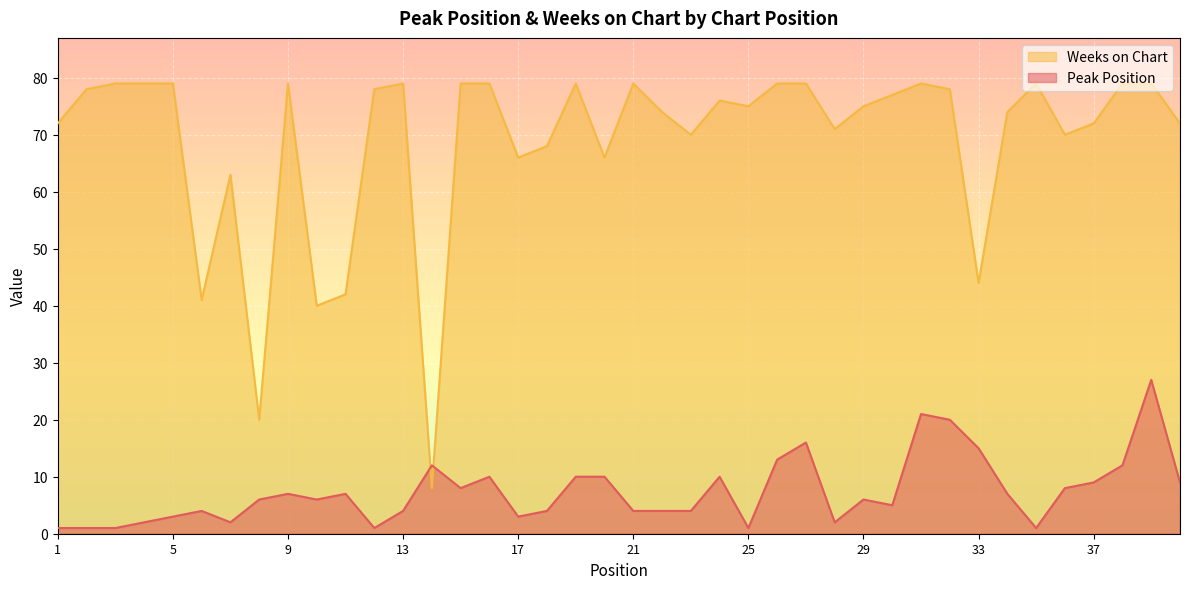

True or false: Weeks on Chart and Peak Position intersect in this chart.

True